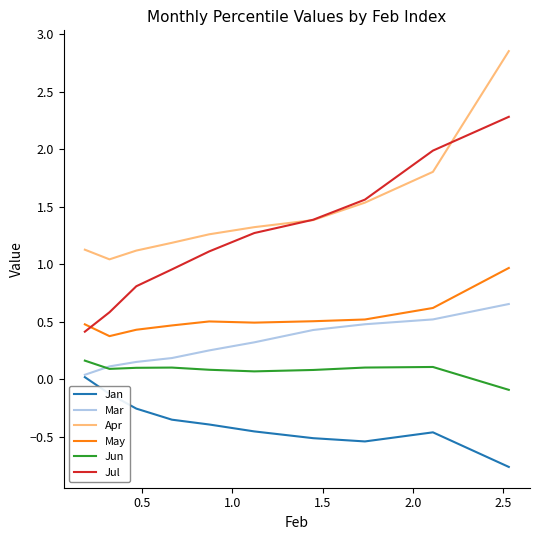

True or false: May and Jan cross at least once.

False